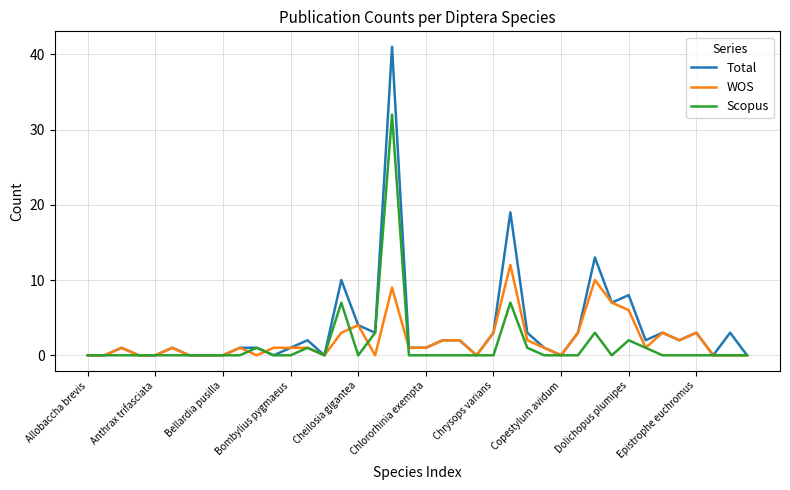

What is the maximum value shown in the chart?

41